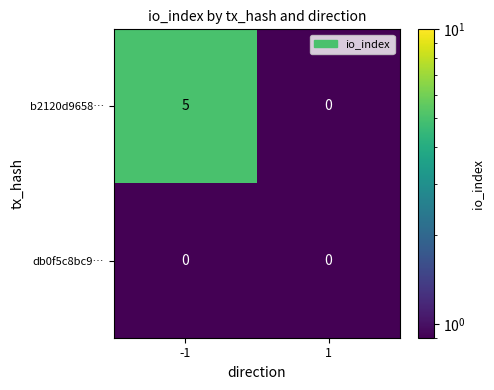

What is the maximum value shown in the chart?

5